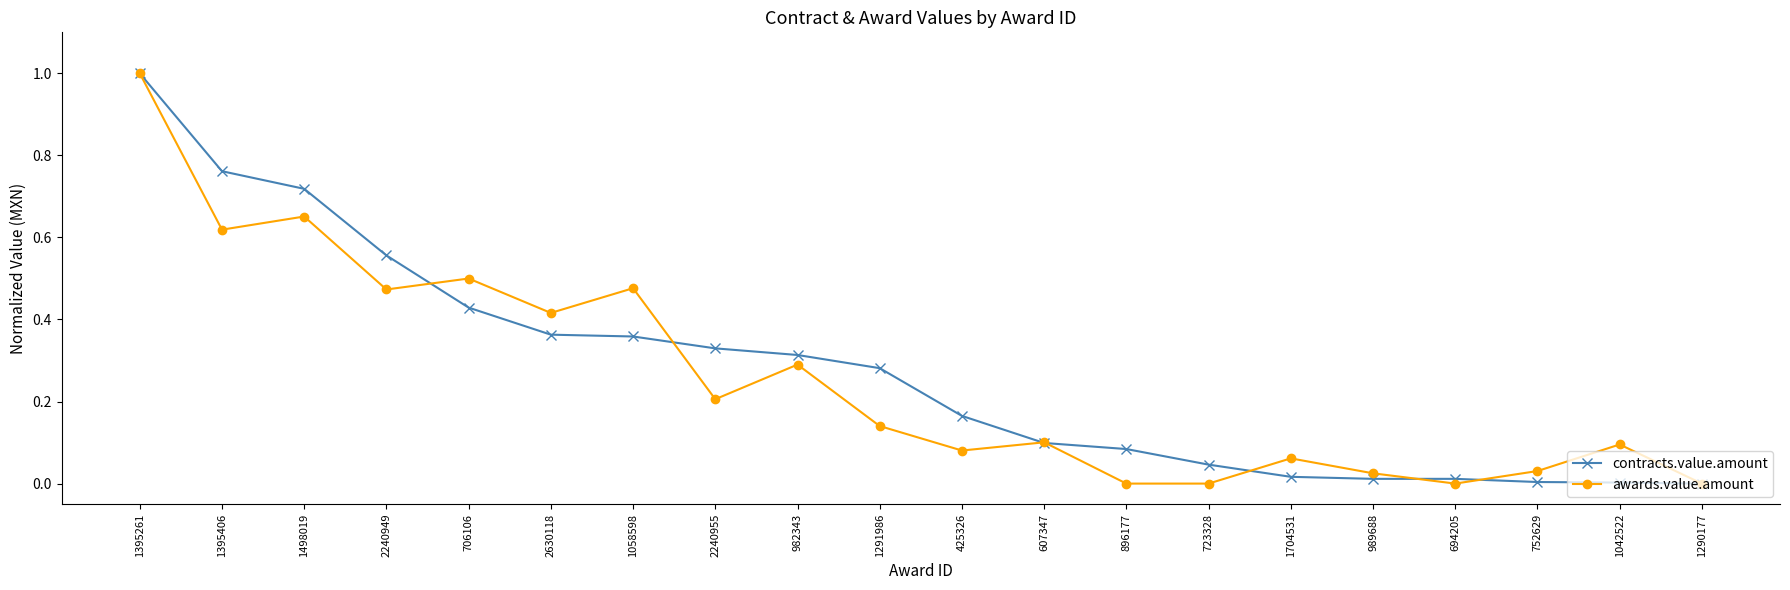

What is the maximum value shown in the chart?

1.0